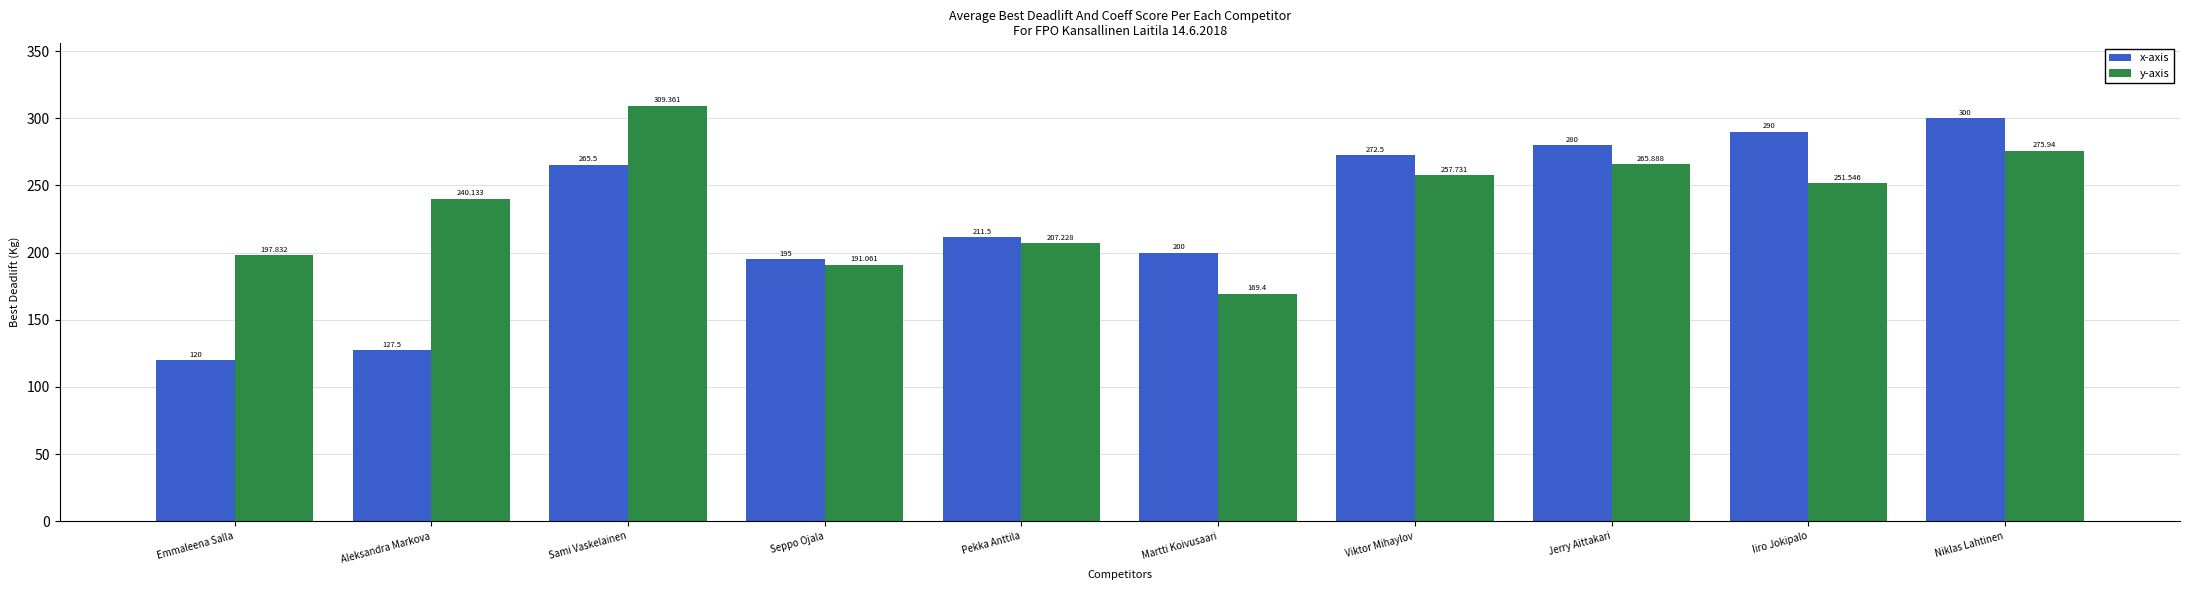

Reading left to right, extract all data points from this chart.

x-axis: 120.0	127.5	265.5	195.0	211.5	200.0	272.5	280.0	290.0	300.0
y-axis: 197.8	240.1	309.4	191.1	207.2	169.4	257.7	265.9	251.5	275.9